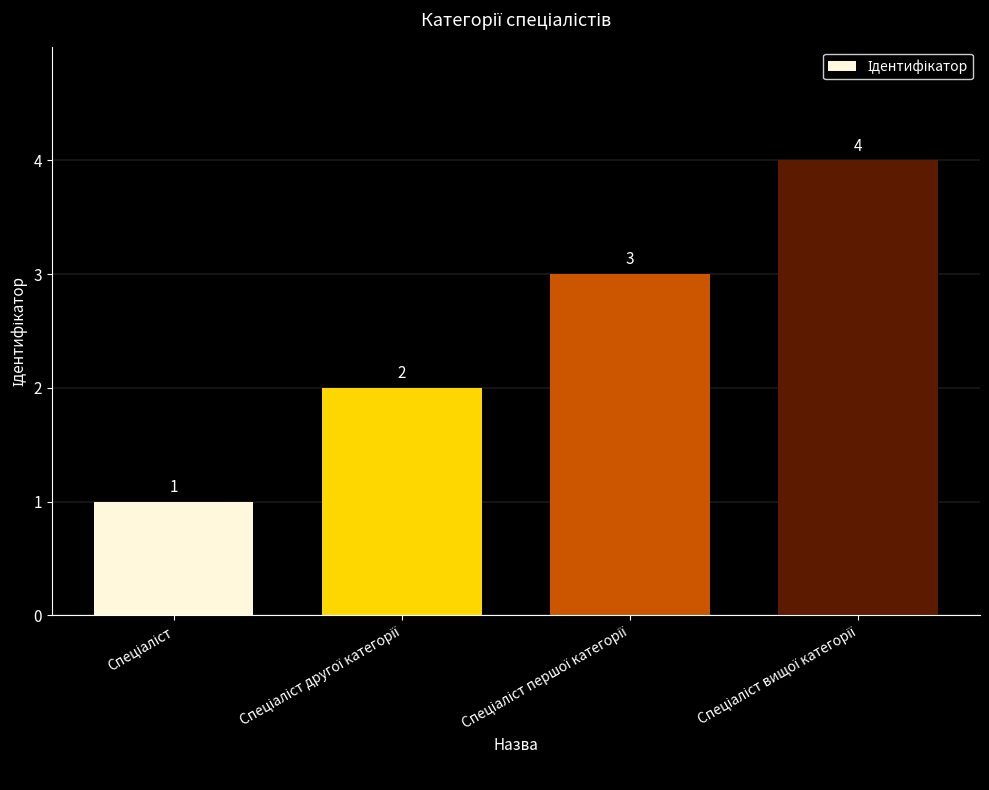

What is the sum of all values?

10